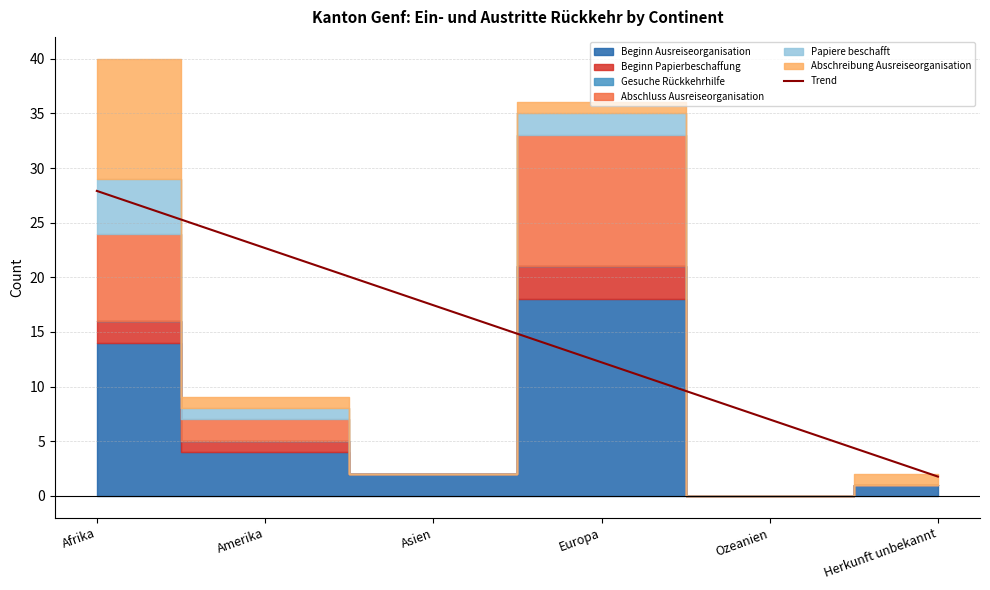

What is the label of the 6th point from the left?

Herkunft unbekannt